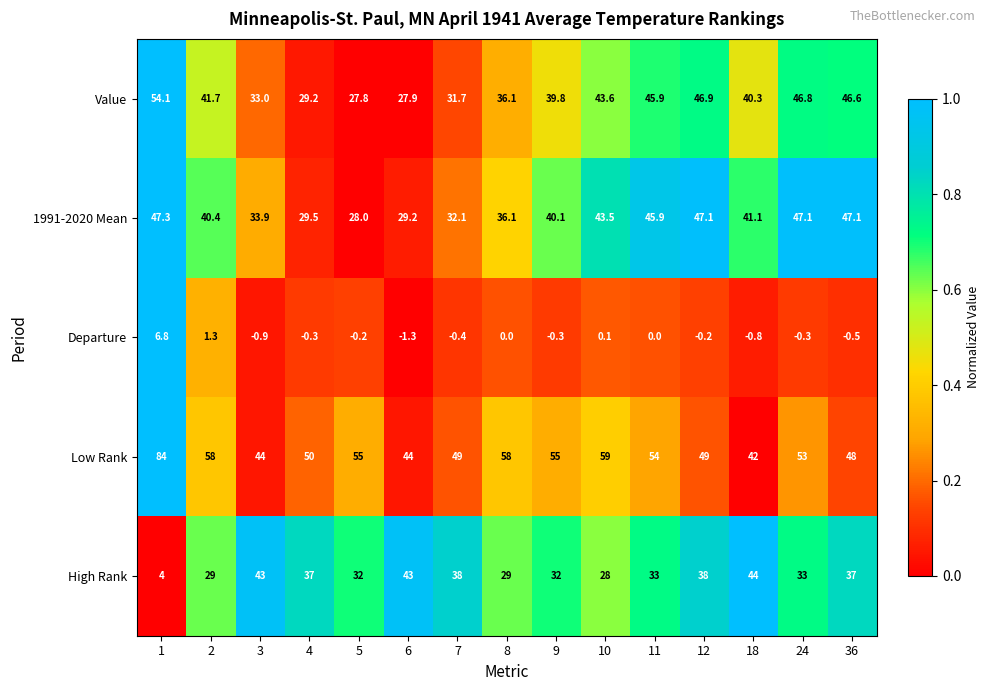

Which series has the widest spread of values?

Low Rank